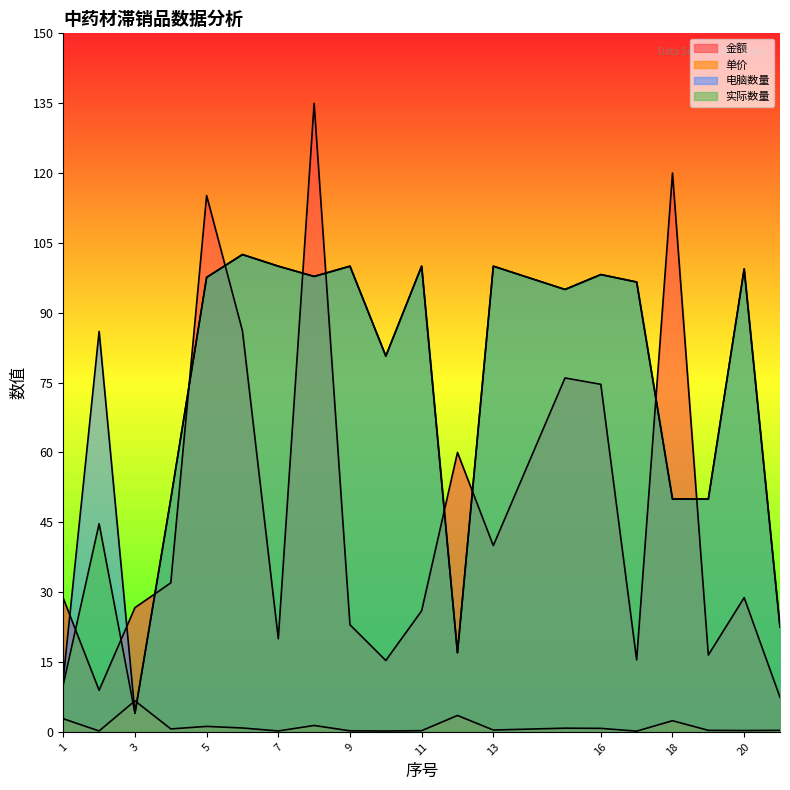

Where do 电脑数量 and 单价 first cross each other?

2 and 3